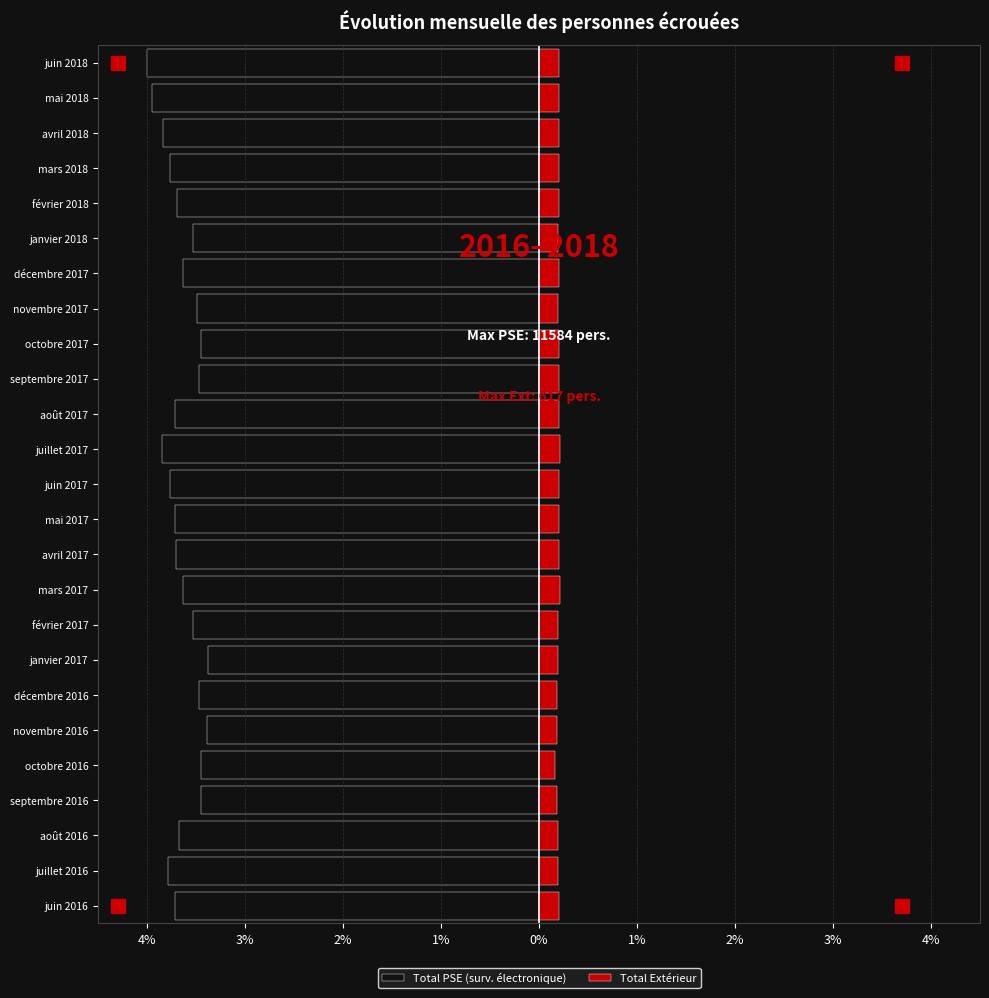

Which series has the widest spread of values?

Total PSE (surv. électronique)